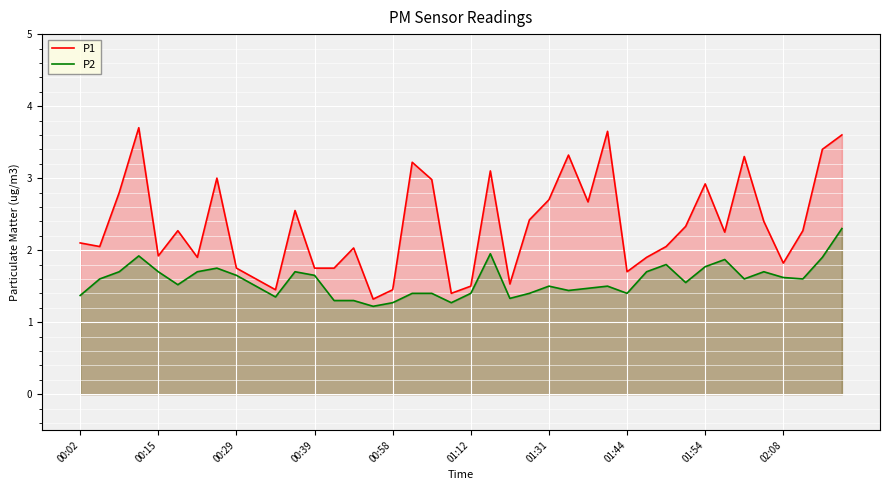

Reading left to right, list all the values displayed in this chart.

P1: 2.1	2.0	2.8	3.7	1.9	2.3	1.9	3.0	1.8	1.6	1.4	2.5	1.8	1.8	2.0	1.3	1.4	3.2	3.0	1.4	1.5	3.1	1.5	2.4	2.7	3.3	2.7	3.6	1.7	1.9	2.0	2.3	2.9	2.2	3.3	2.4	1.8	2.3	3.4	3.6
P2: 1.4	1.6	1.7	1.9	1.7	1.5	1.7	1.8	1.6	1.5	1.4	1.7	1.6	1.3	1.3	1.2	1.3	1.4	1.4	1.3	1.4	1.9	1.3	1.4	1.5	1.4	1.5	1.5	1.4	1.7	1.8	1.6	1.8	1.9	1.6	1.7	1.6	1.6	1.9	2.3